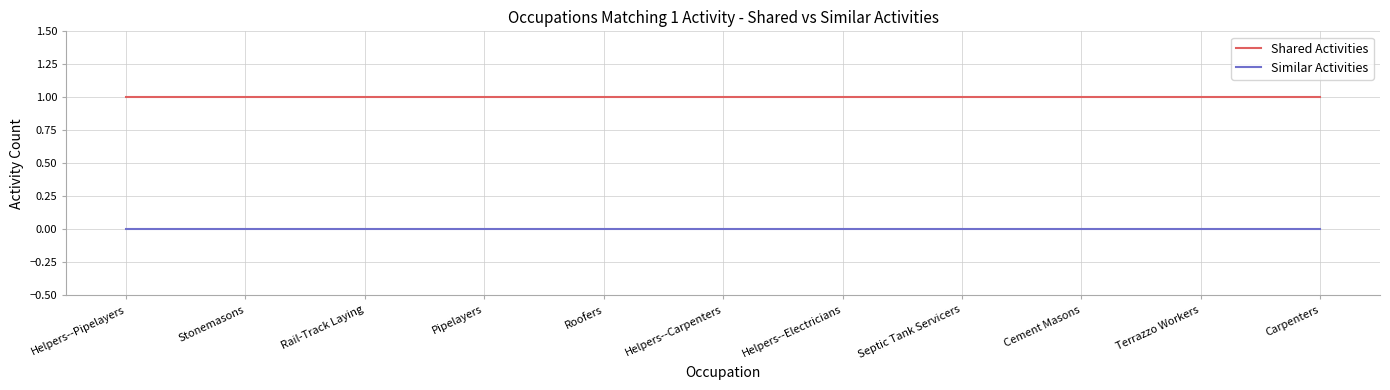

Reading left to right, list all the values displayed in this chart.

Shared Activities: Helpers--Pipelayers=1	Stonemasons=1	Rail-Track Laying=1	Pipelayers=1	Roofers=1	Helpers--Carpenters=1	Helpers--Electricians=1	Septic Tank Servicers=1	Cement Masons=1	Terrazzo Workers=1	Carpenters=1
Similar Activities: Helpers--Pipelayers=0	Stonemasons=0	Rail-Track Laying=0	Pipelayers=0	Roofers=0	Helpers--Carpenters=0	Helpers--Electricians=0	Septic Tank Servicers=0	Cement Masons=0	Terrazzo Workers=0	Carpenters=0